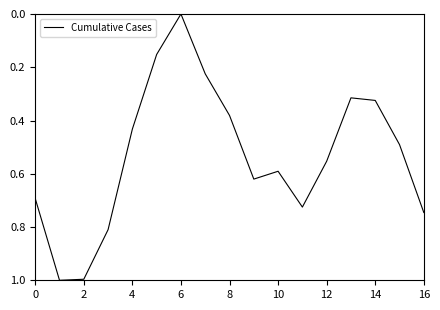

What is the difference between the maximum and minimum values?

1.0